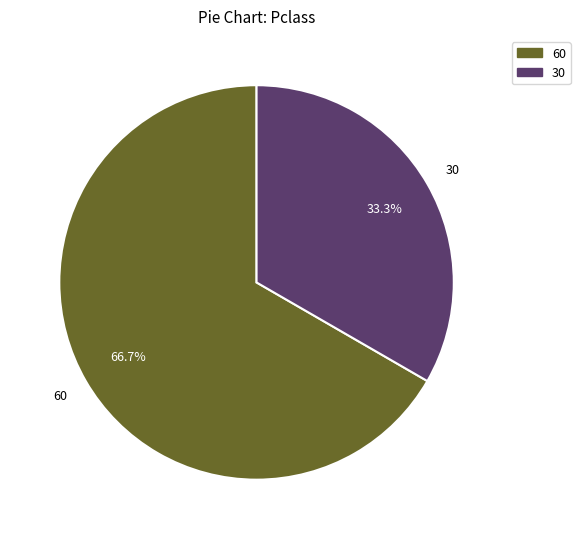

What is the ratio of the value at 30 to the value at 60?

0.5